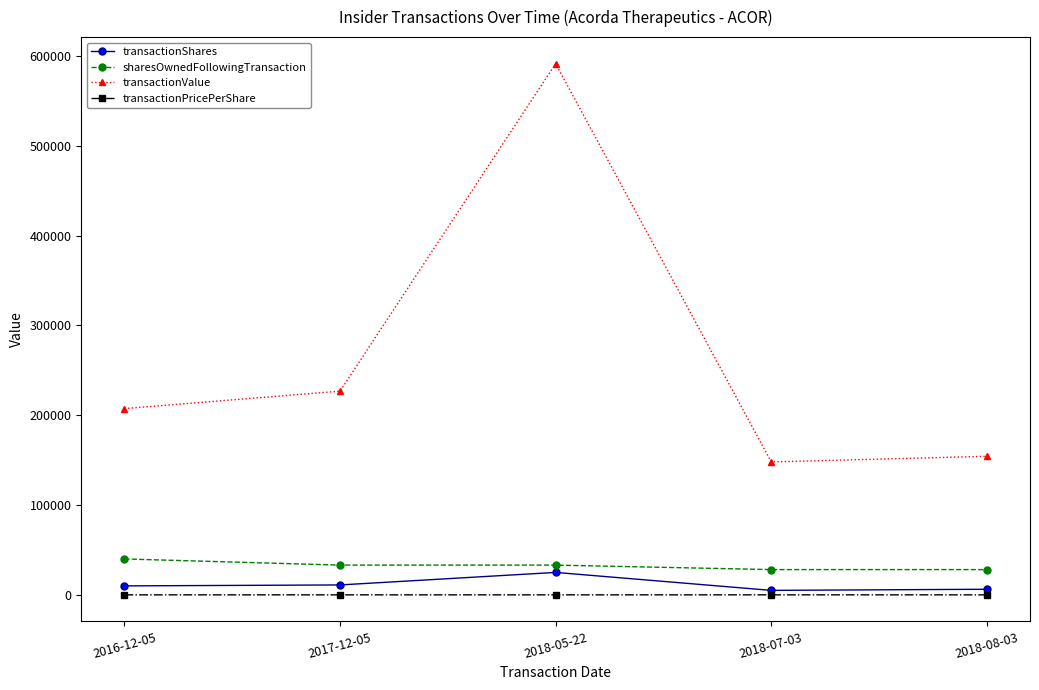

The value of sharesOwnedFollowingTransaction at 2018-08-03 is 28150.0. True or false?

True